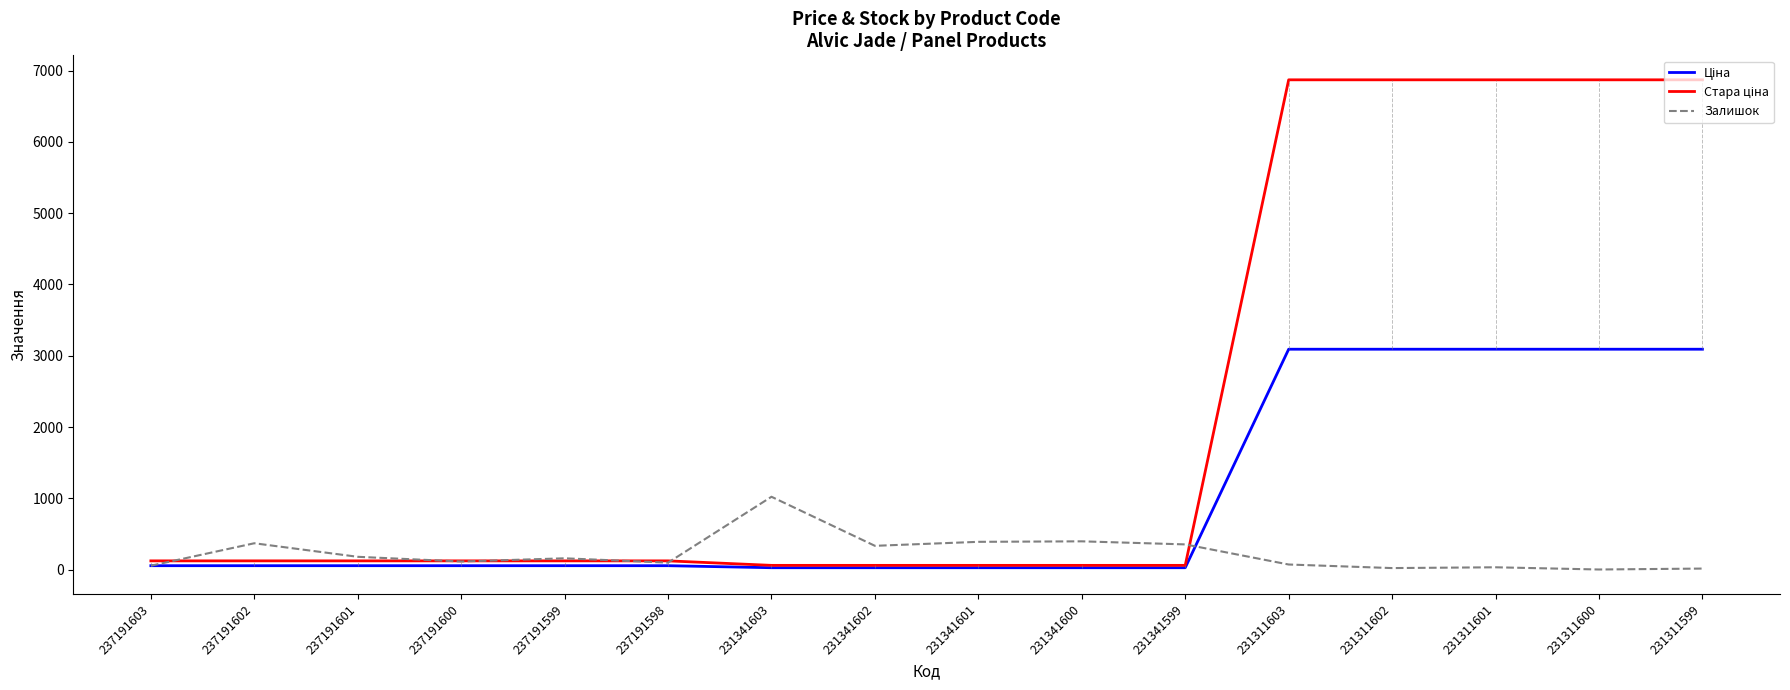

At how many categories does at least one series exceed 5266?

5